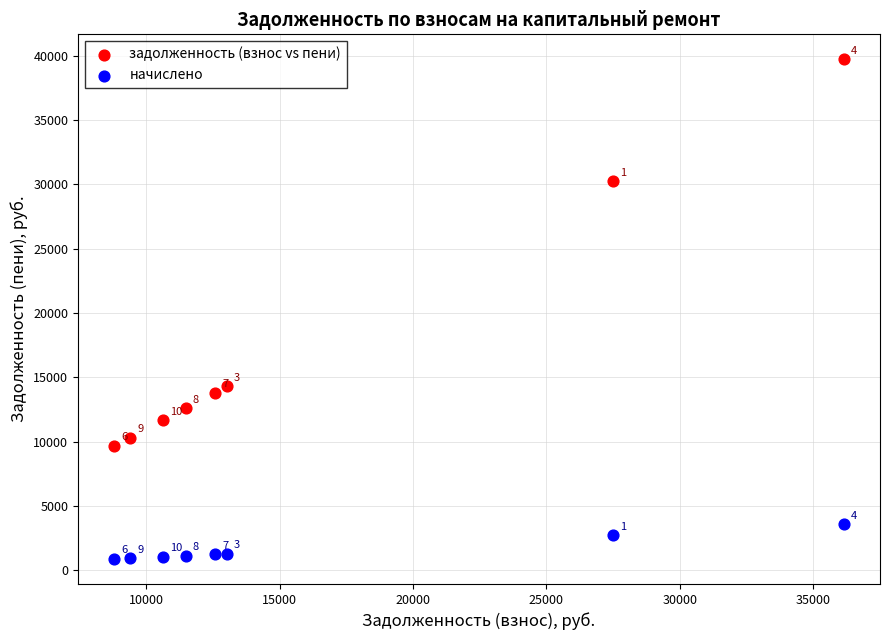

Across all series, what Y value is closest to 20303?

14295.3